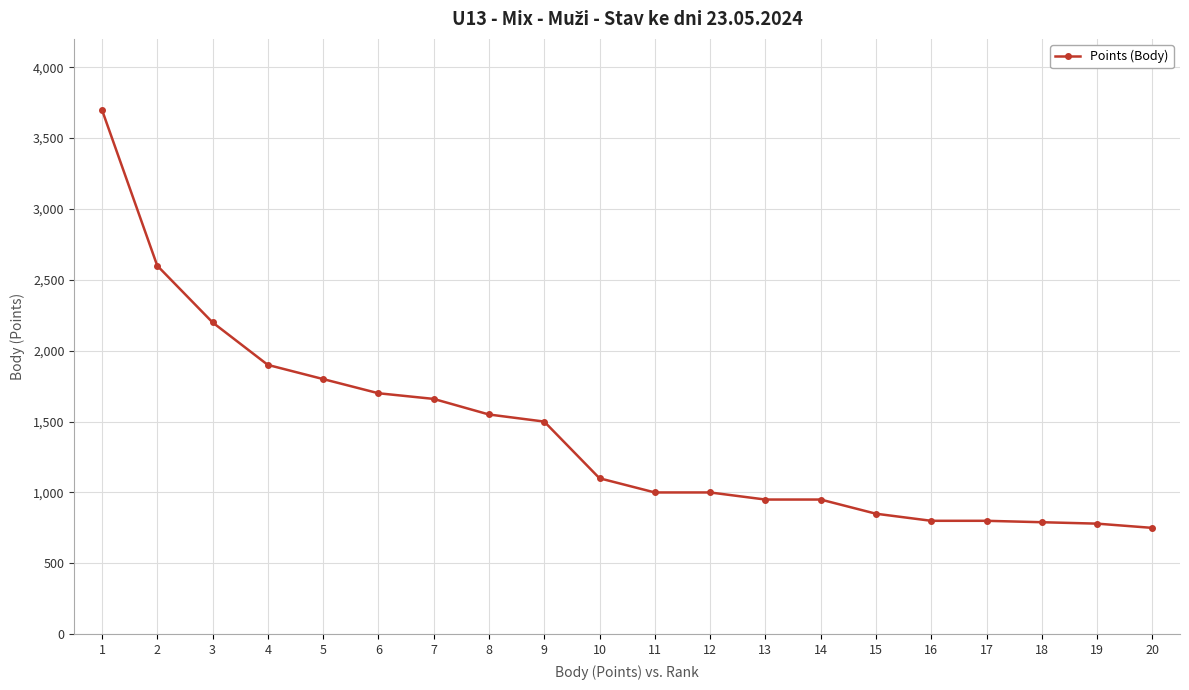

Which category has the highest value across all series?

1